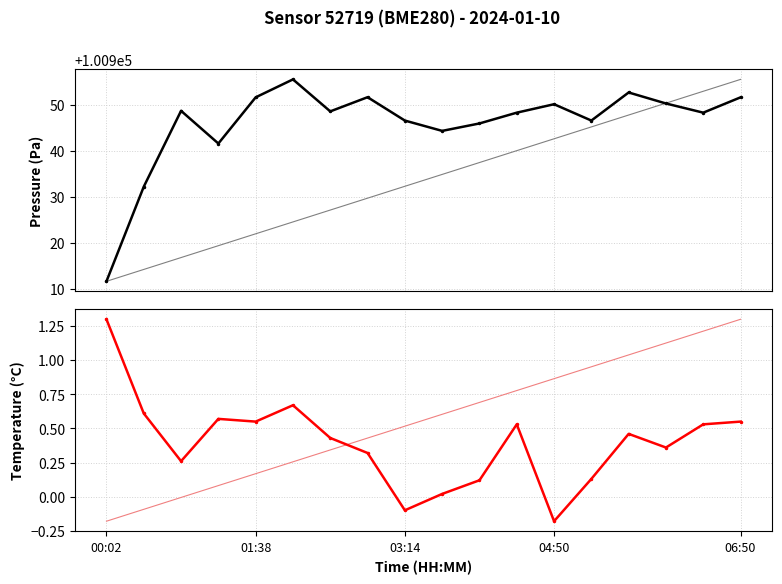

What is the value of the pressure point at the 8th from the left?

100951.8